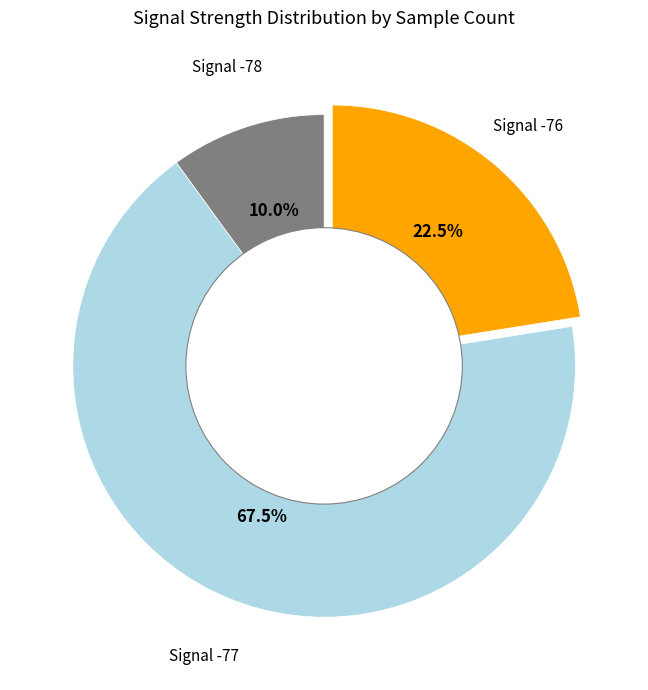

Combined, do Signal -76 and Signal -78 account for over 50%?

No